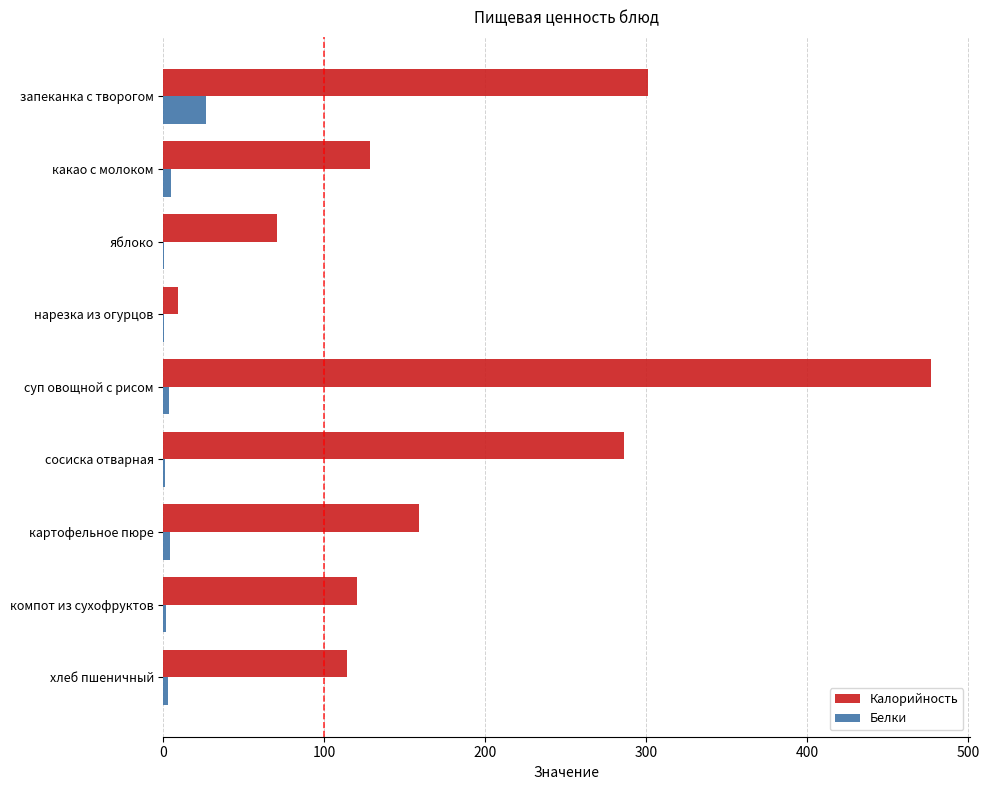

Which series has the largest total across all categories?

Калорийность